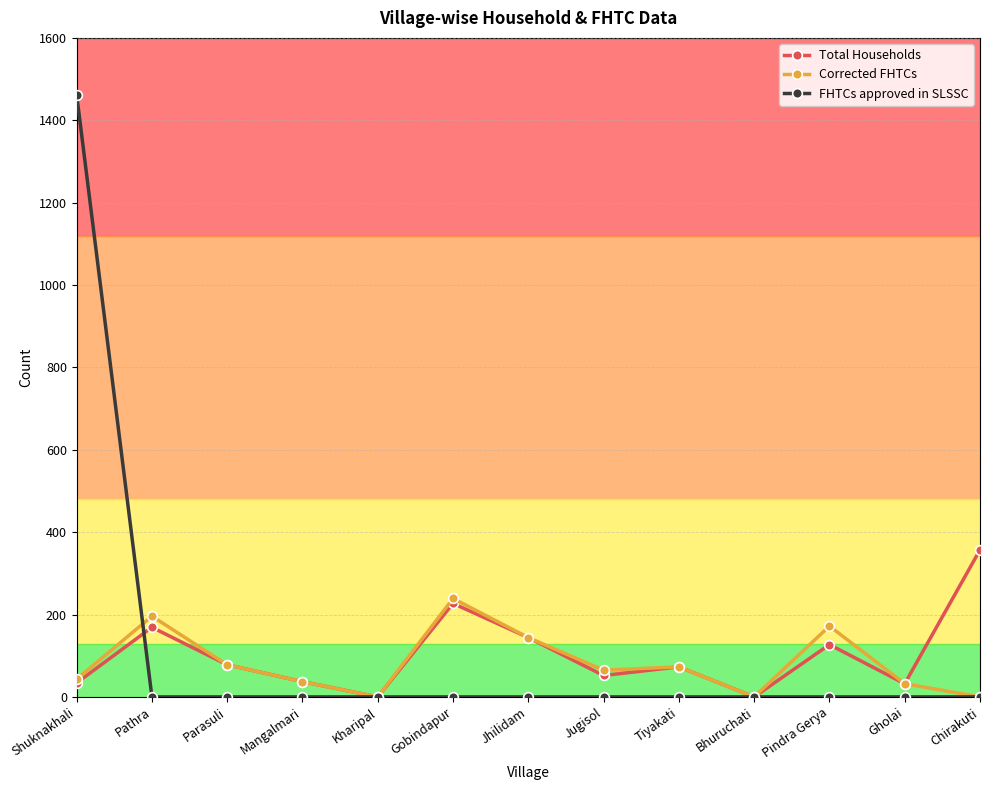

List the series in order of their peak value, lowest first.

Corrected FHTCs, Total Households, FHTCs approved in SLSSC